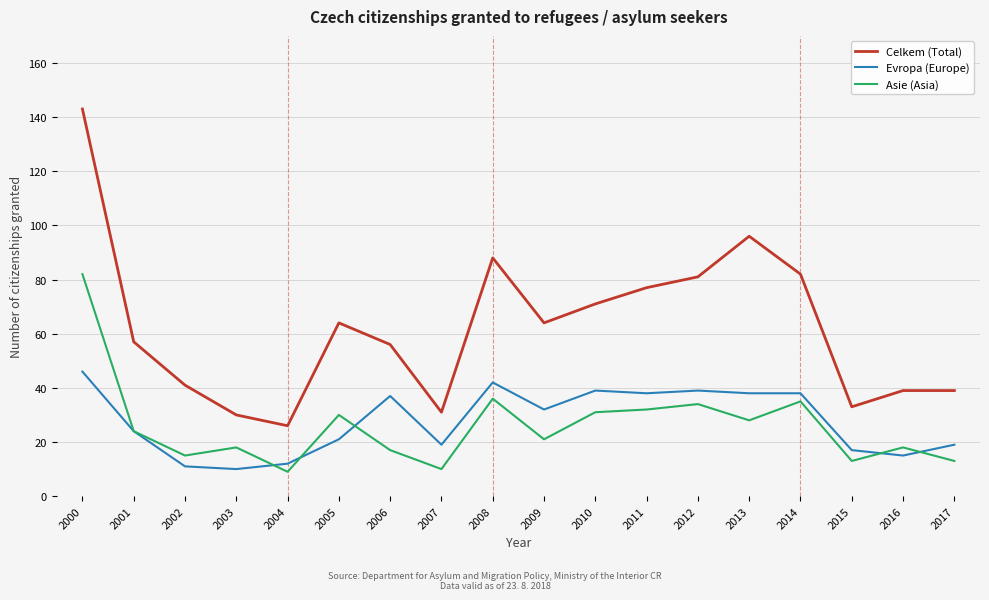

Between 2009 and 2012, which series saw the biggest shift?

Celkem (Total)